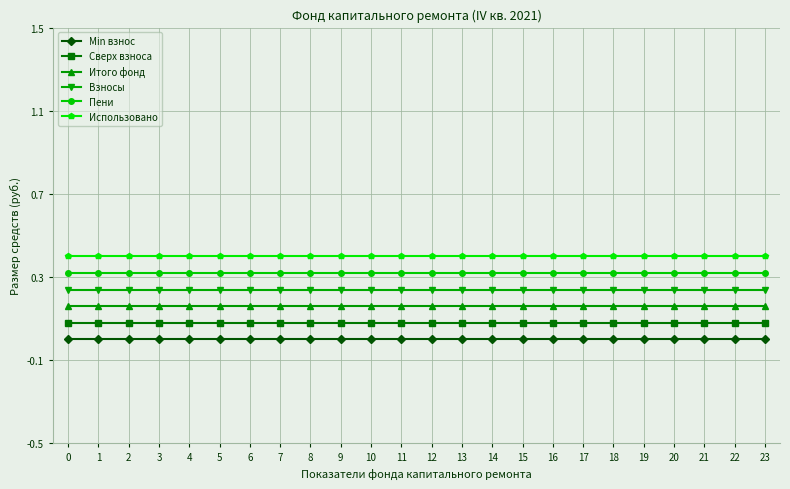

Rank the series by their average value, from lowest to highest.

Min взнос, Сверх взноса, Итого фонд, Взносы, Пени, Использовано